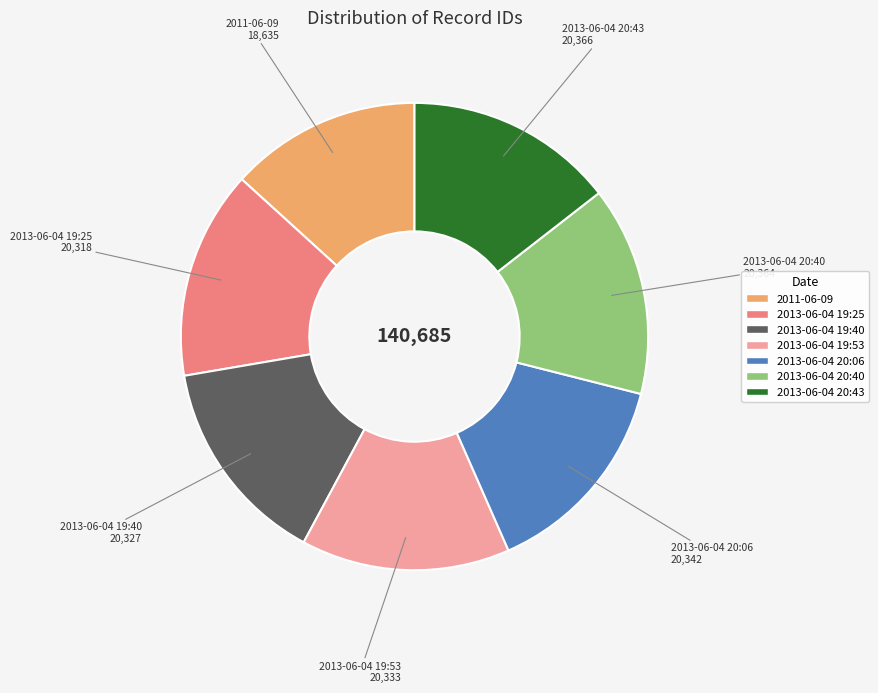

Combined, do 2013-06-04 19:25 and 2013-06-04 20:06 account for over 50%?

No